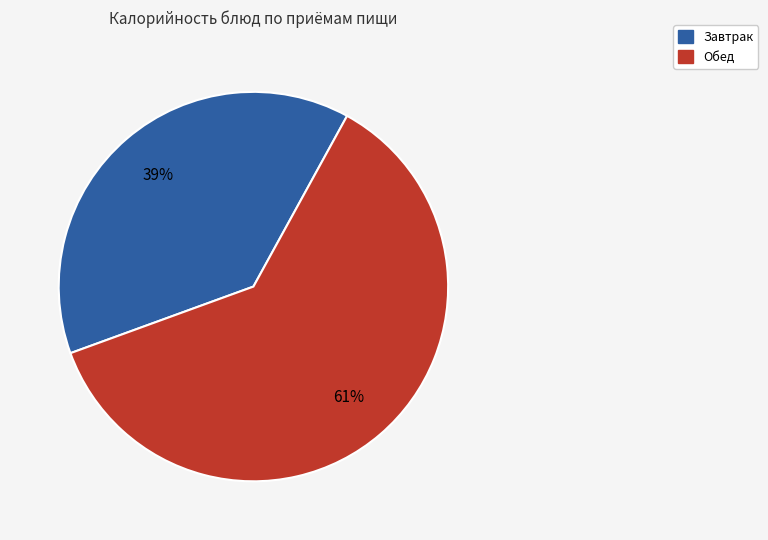

To the nearest percent, what is the average slice percentage?

50%